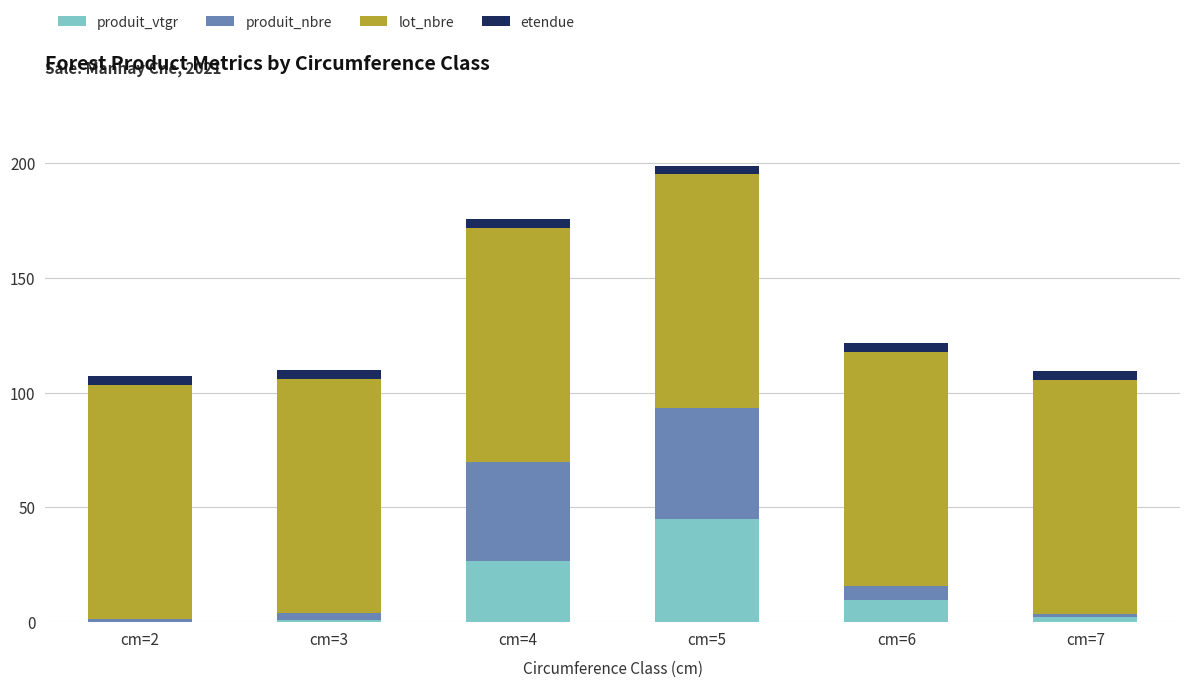

At which category is the sum across all series the highest?

cm=5